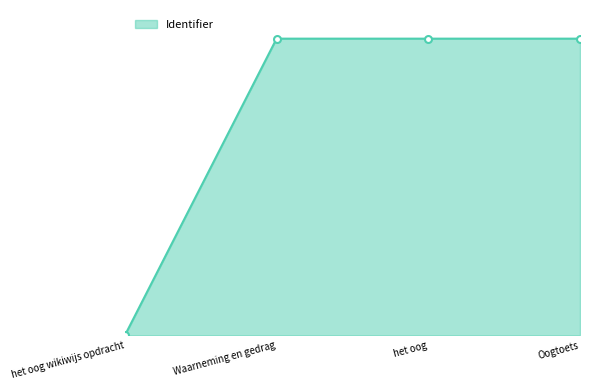

True or false: the data has more than 2 interior local peaks.

False